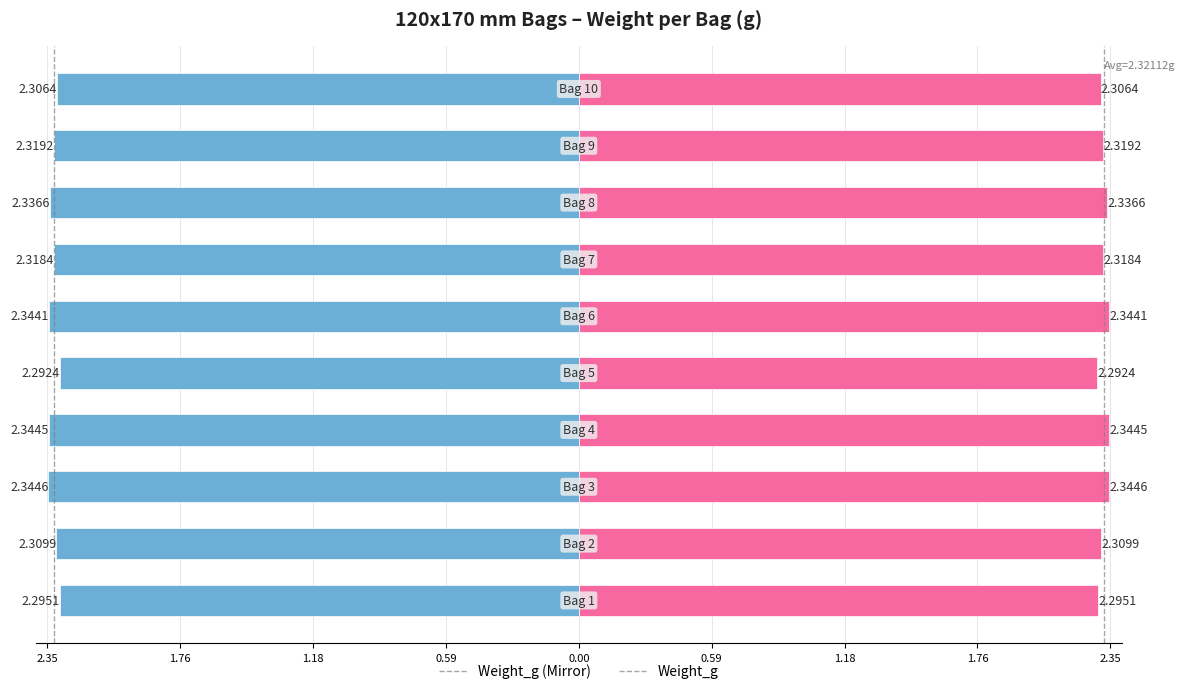

What is the difference between the second highest and minimum values in the Weight_g (Right) series?

0.1